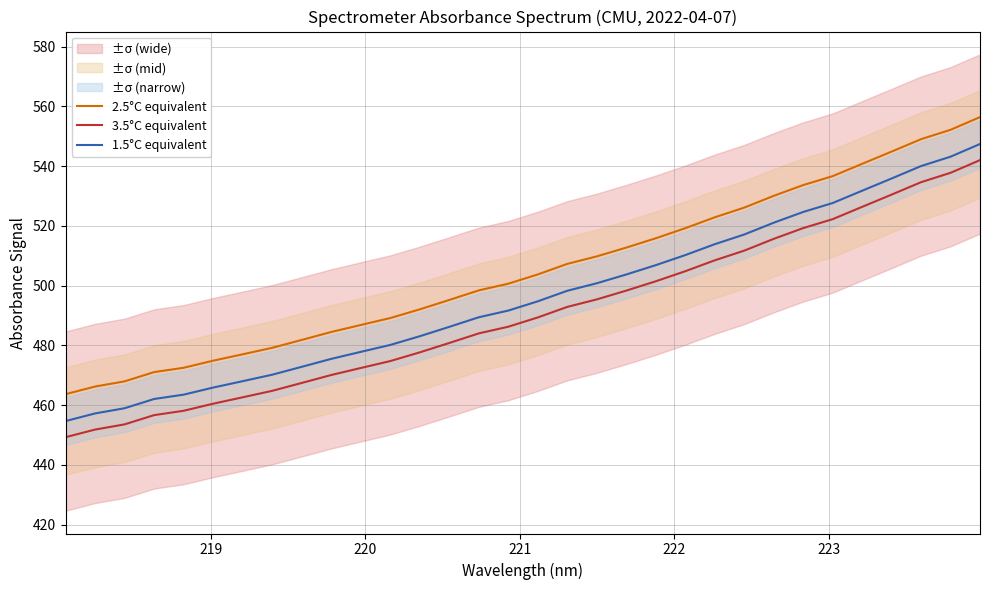

What is the highest value of the 2.5°C equivalent series?

556.4